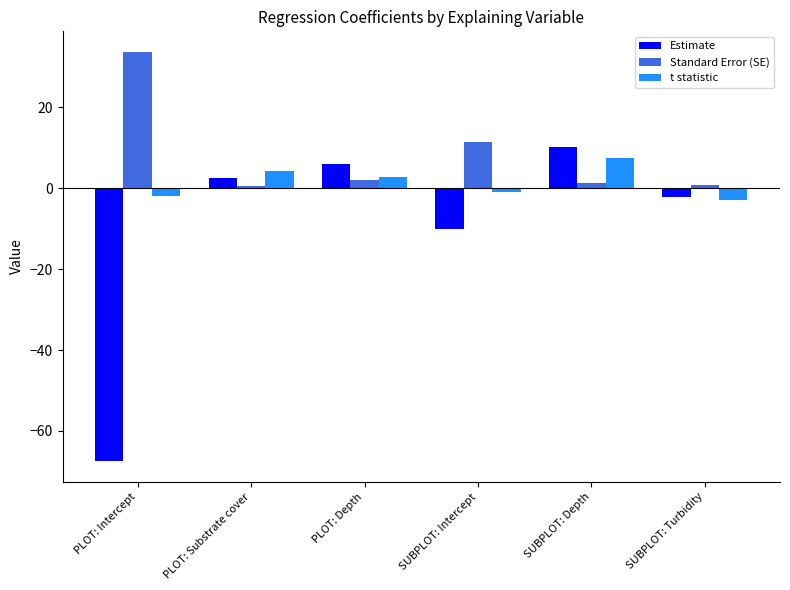

What is the difference between the maximum and second lowest values in the Estimate series?

20.2